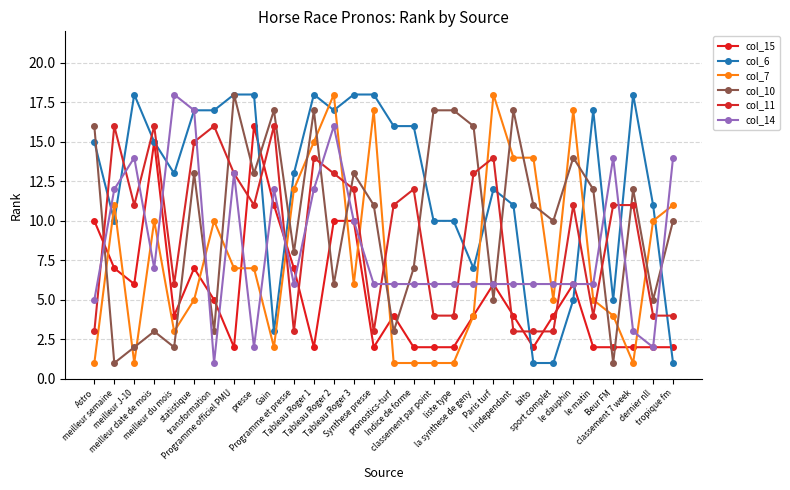

Reading left to right, list all the values displayed in this chart.

col_15: 10	7	6	15	4	7	5	2	16	11	7	2	10	10	2	4	2	2	2	4	6	4	2	4	6	2	2	2	2	2
col_6: 15	10	18	15	13	17	17	18	18	3	13	18	17	18	18	16	16	10	10	7	12	11	1	1	5	17	5	18	11	1
col_7: 1	11	1	10	3	5	10	7	7	2	12	15	18	6	17	1	1	1	1	4	18	14	14	5	17	5	4	1	10	11
col_10: 16	1	2	3	2	13	3	18	13	17	8	17	6	13	11	3	7	17	17	16	5	17	11	10	14	12	1	12	5	10
col_11: 3	16	11	16	6	15	16	13	11	16	3	14	13	12	3	11	12	4	4	13	14	3	3	3	11	4	11	11	4	4
col_14: 5	12	14	7	18	17	1	13	2	12	6	12	16	10	6	6	6	6	6	6	6	6	6	6	6	6	14	3	2	14